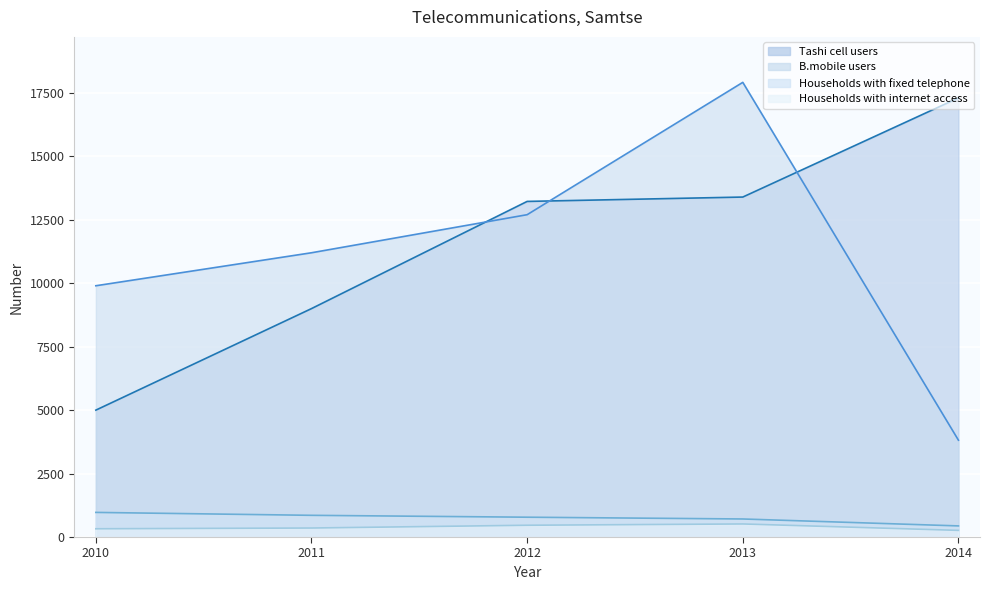

Reading left to right, transcribe all the data shown in this chart.

Tashi cell users: 5000	9000	13223	13395	17300
B.mobile users: 9900	11200	12700	17914	3816
Households with fixed telephone: 970	855	781	711	438
Households with internet access: 325	355	464	515	262